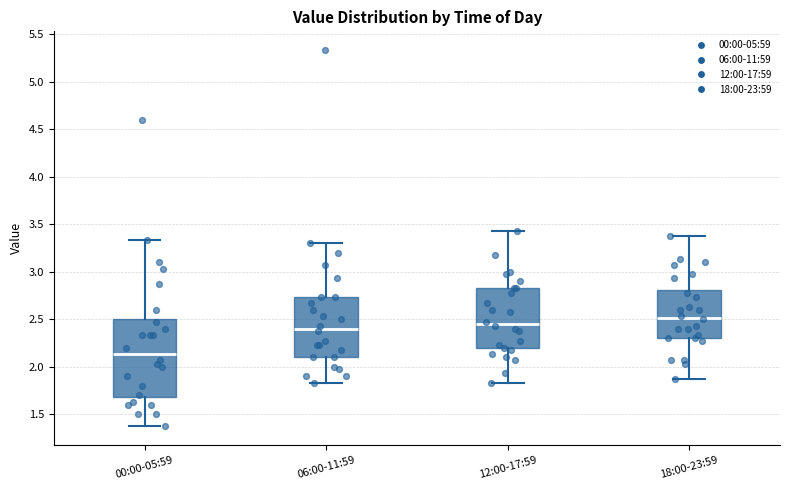

Comparing the boxes themselves (not the whiskers), which one is the tallest?

00:00-05:59